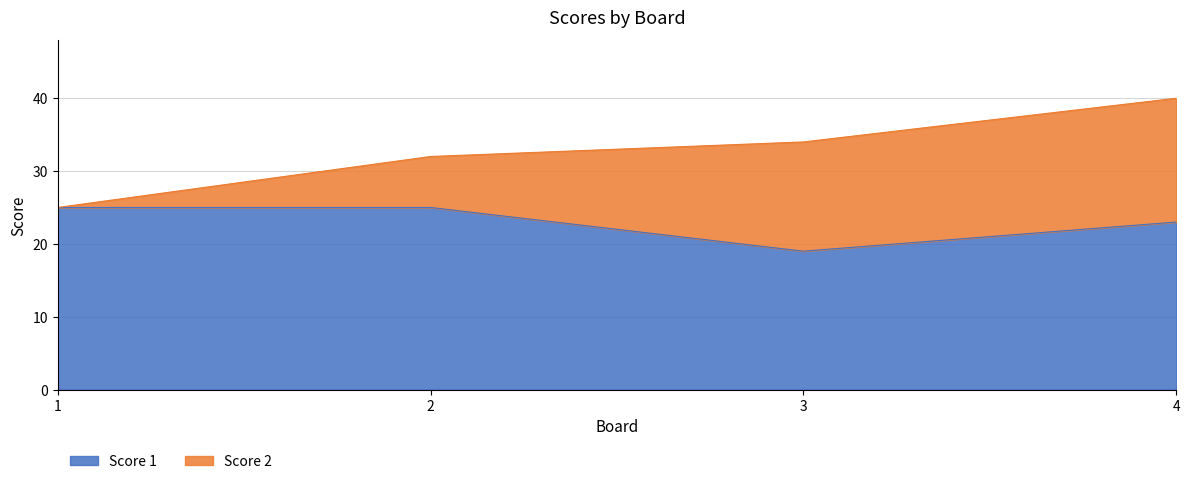

What is the minimum value shown in the chart?

19